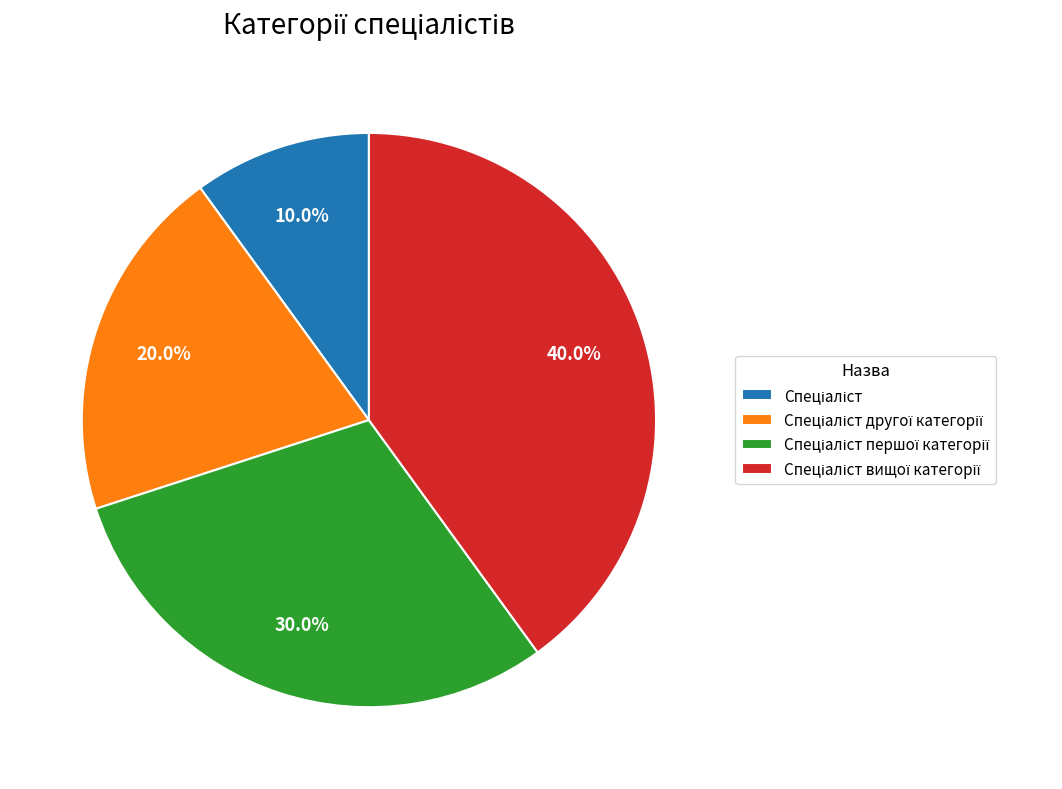

How many segments does this pie chart have?

4